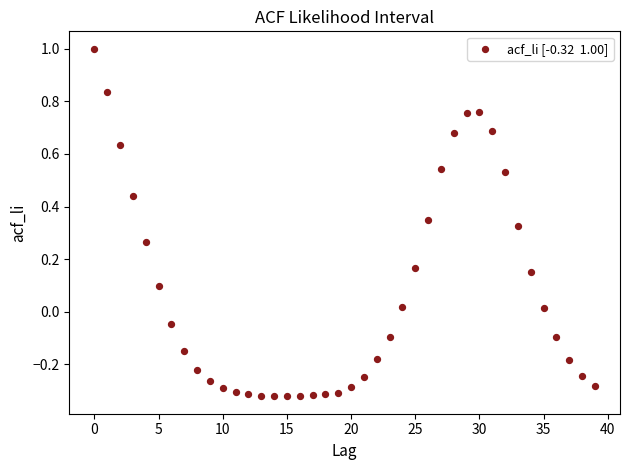

What is the range of Y values (max minus min)?

1.3